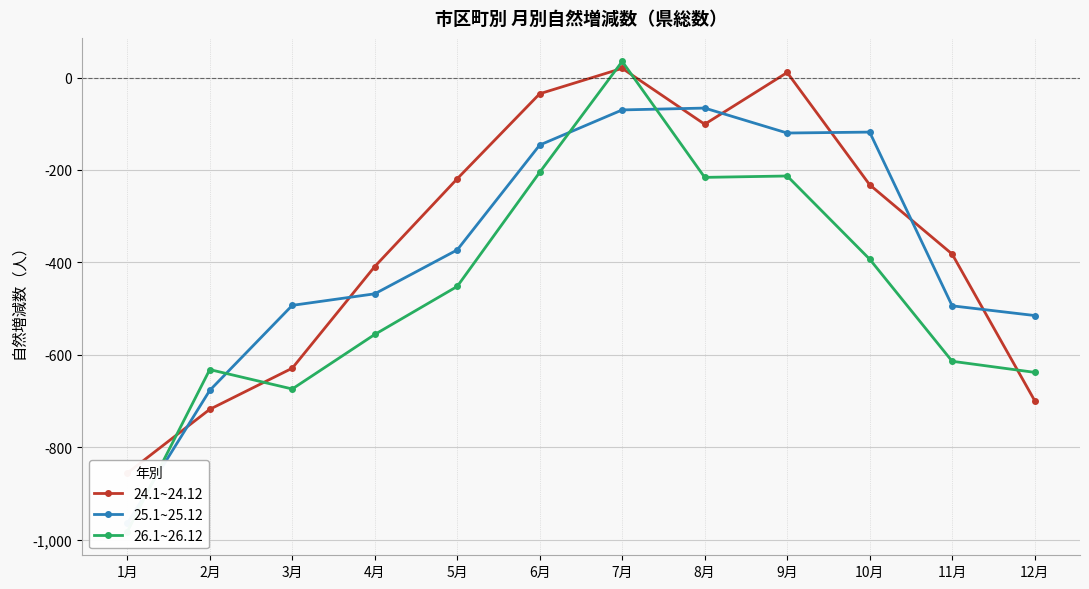

The value of 26.1~26.12 at 2月 is -632. True or false?

True